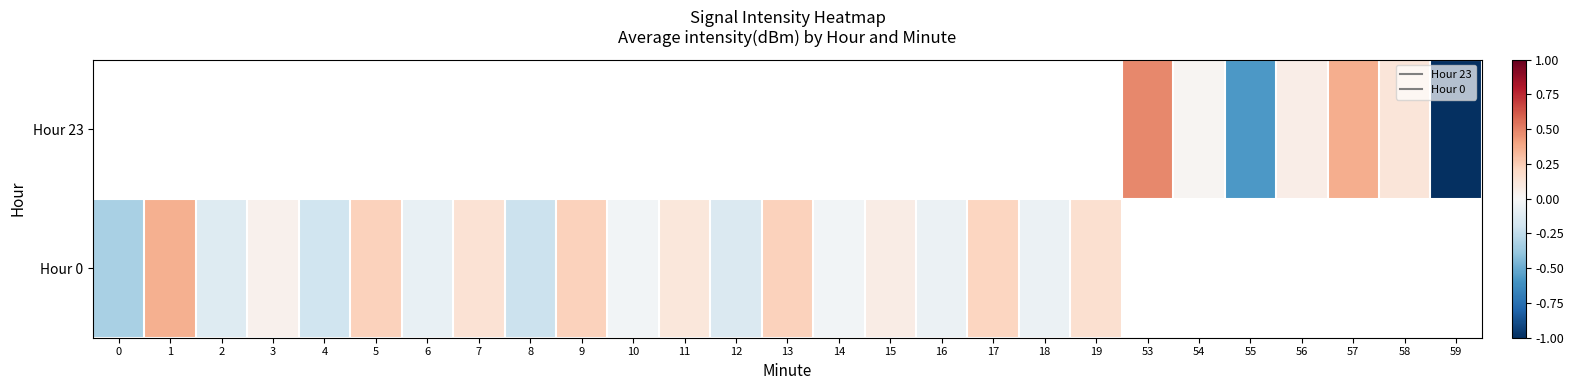

Which has a higher value, 13 or 1?

1